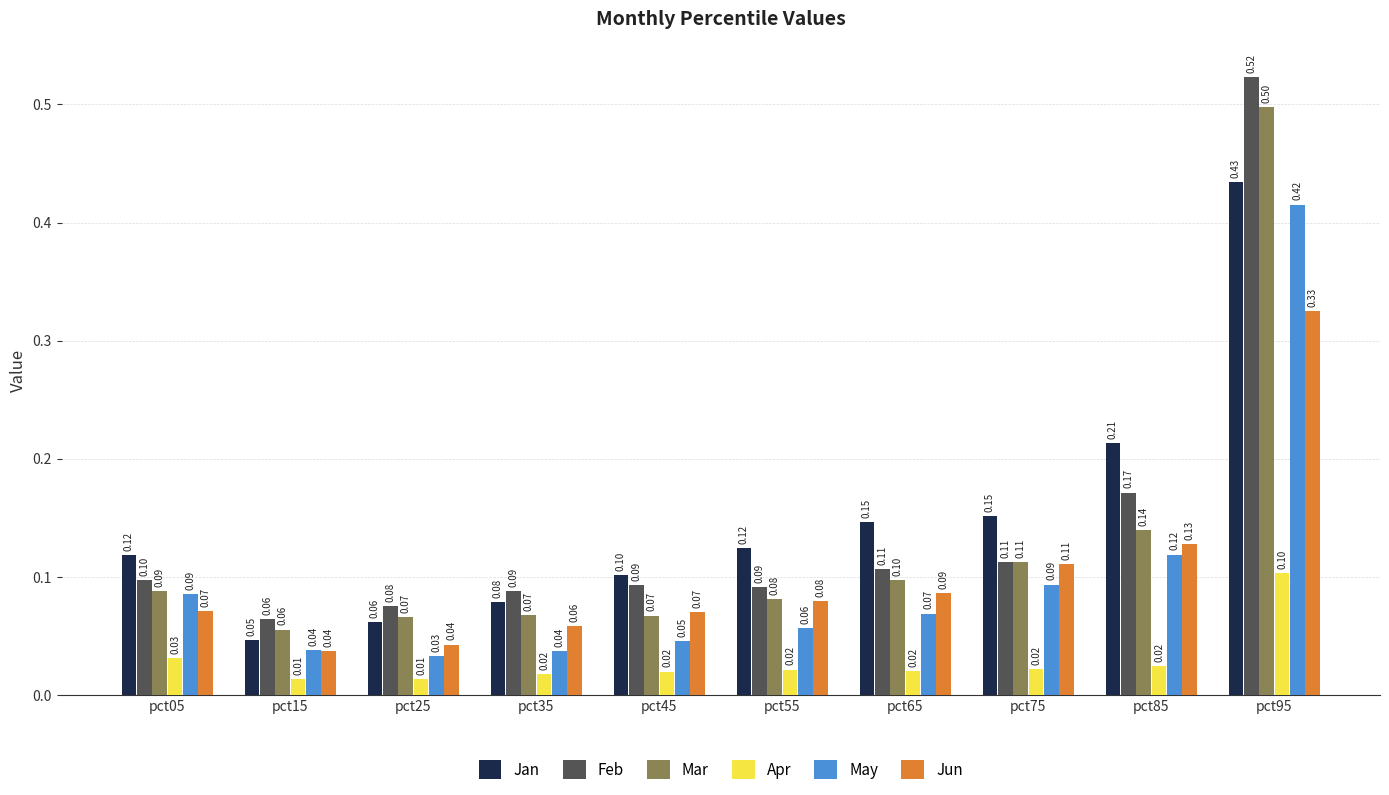

Which series has the widest spread of values?

Feb